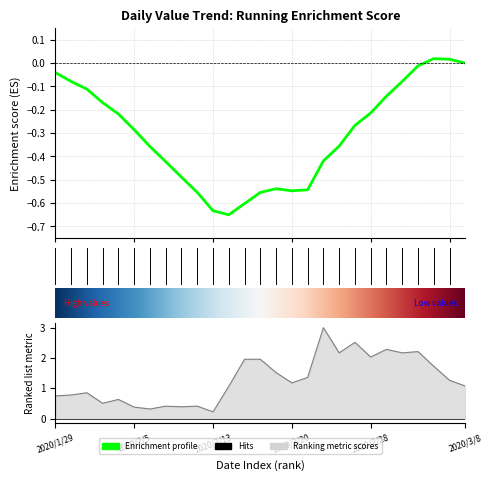

What is the sum of all values?

35.1